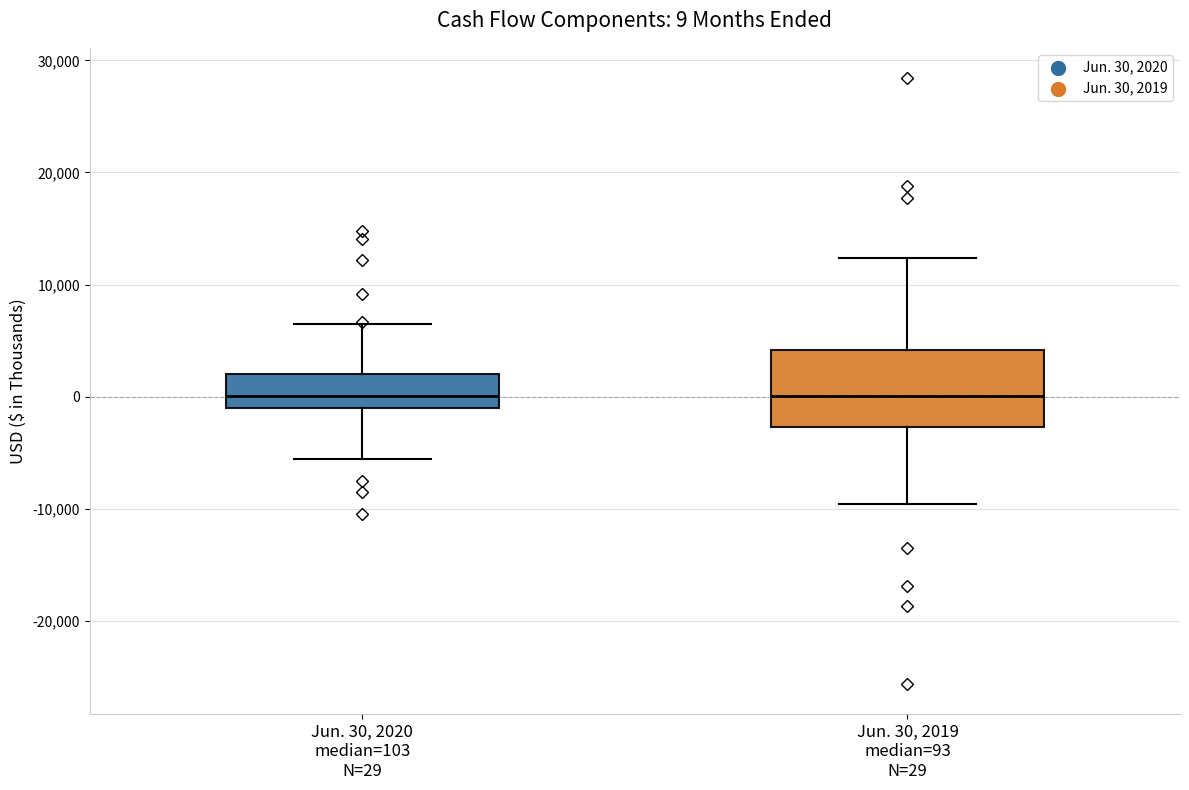

Comparing the boxes themselves (not the whiskers), which one is the tallest?

Jun. 30, 2019 median=93 N=29